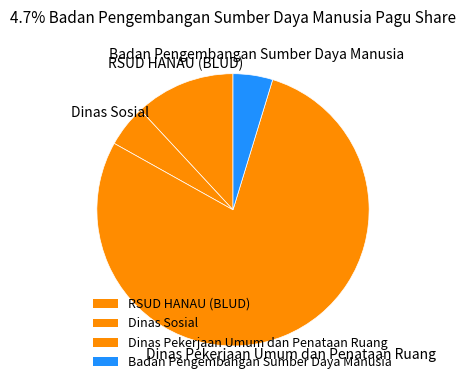

Count the number of slices in the pie.

4